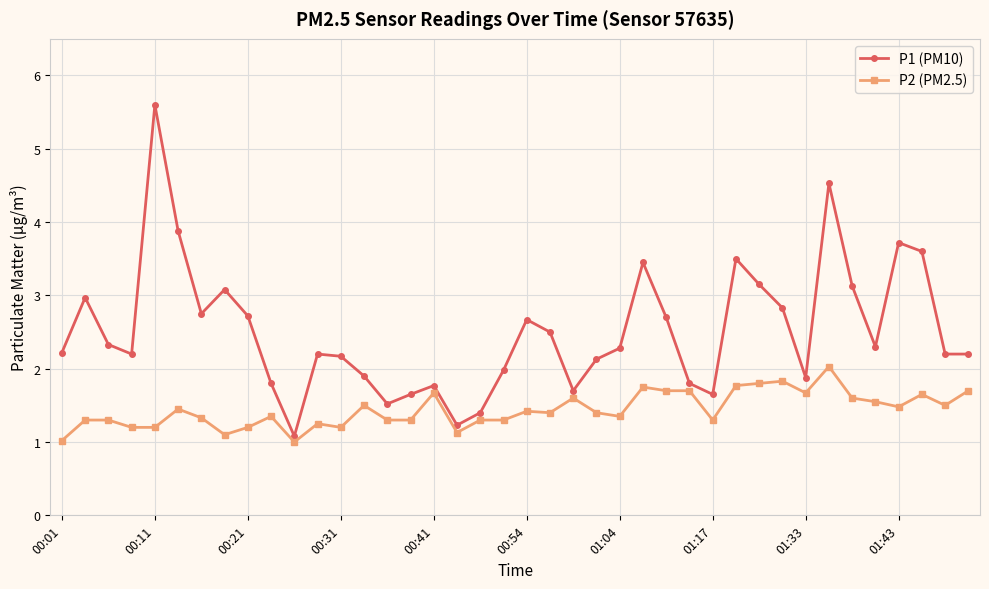

Rank the series by their average value, from highest to lowest.

P1 (PM10), P2 (PM2.5)